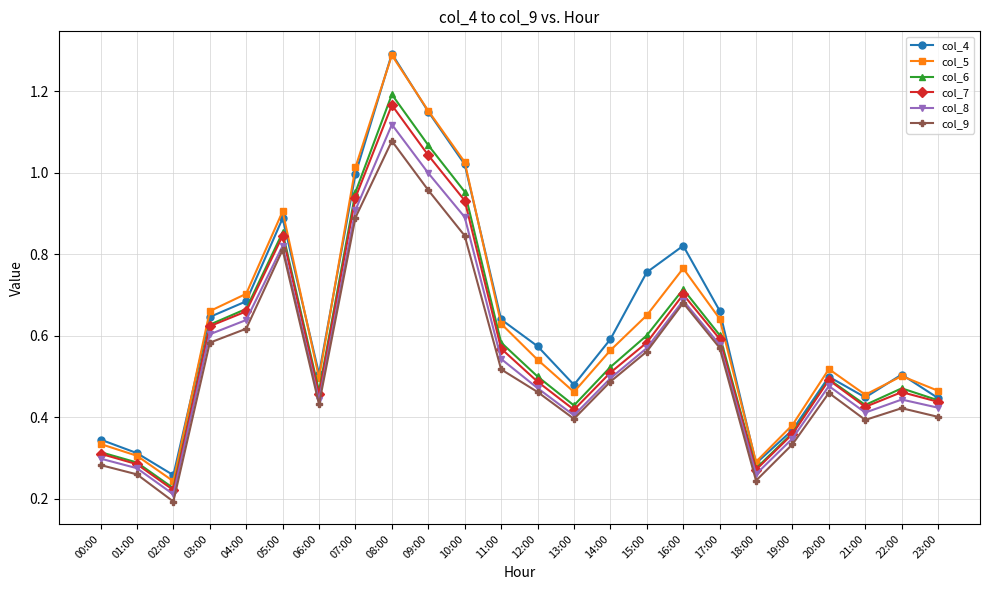

Is the value of col_7 at 01:00 greater than the value of col_4 at 23:00?

No